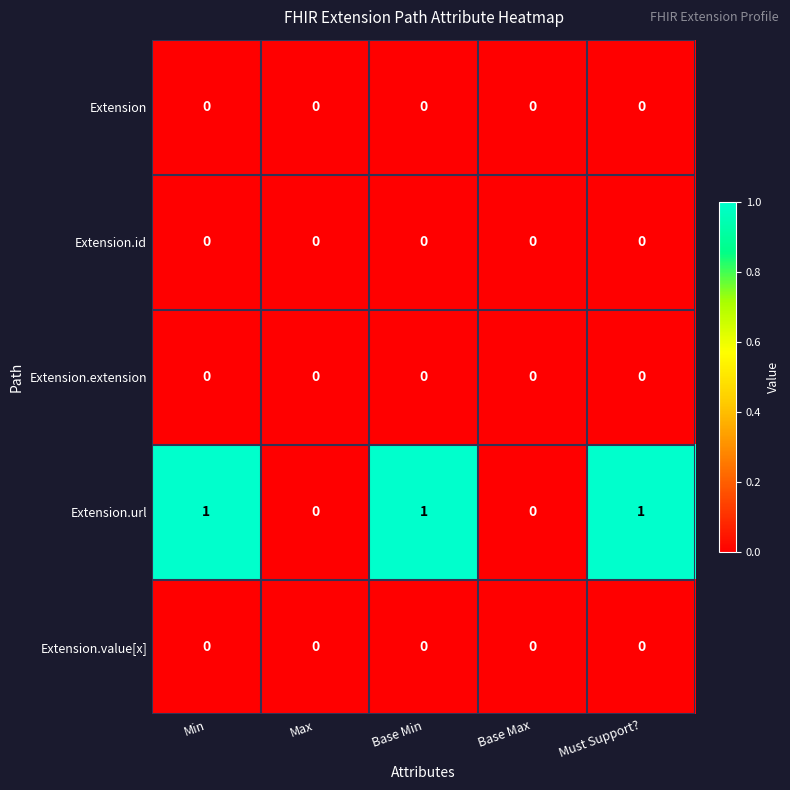

Which series has the largest total across all categories?

Extension.url